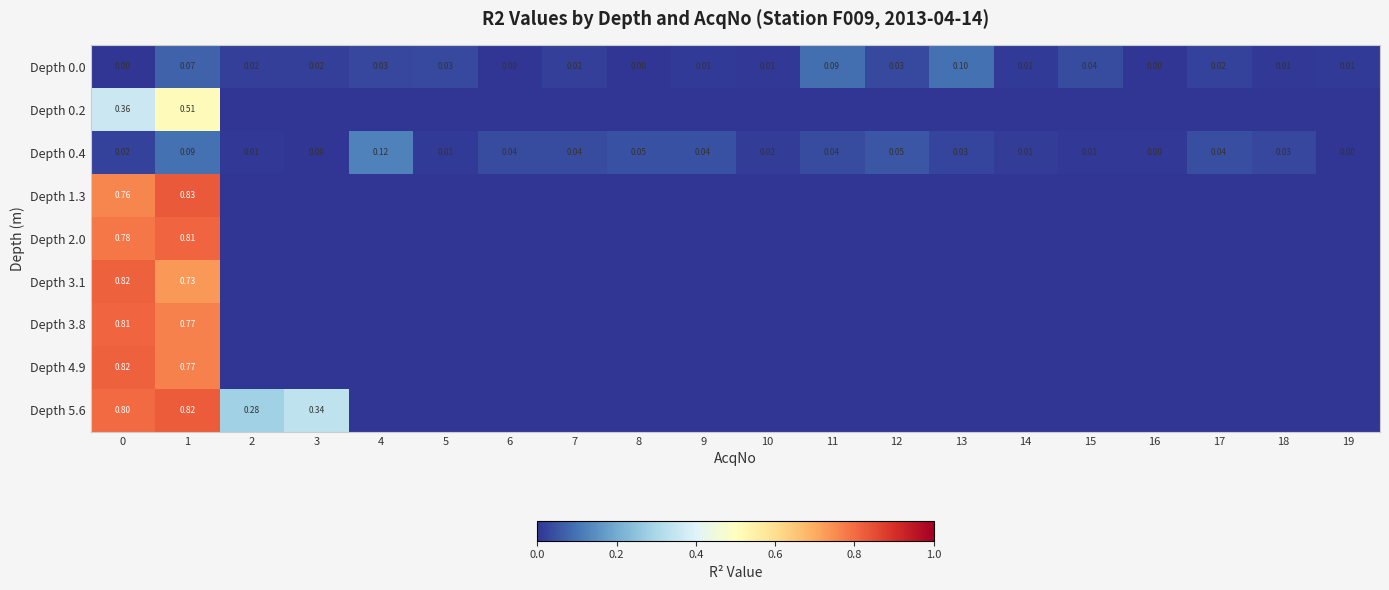

How many positive values does the Depth 2.0 series have?

2